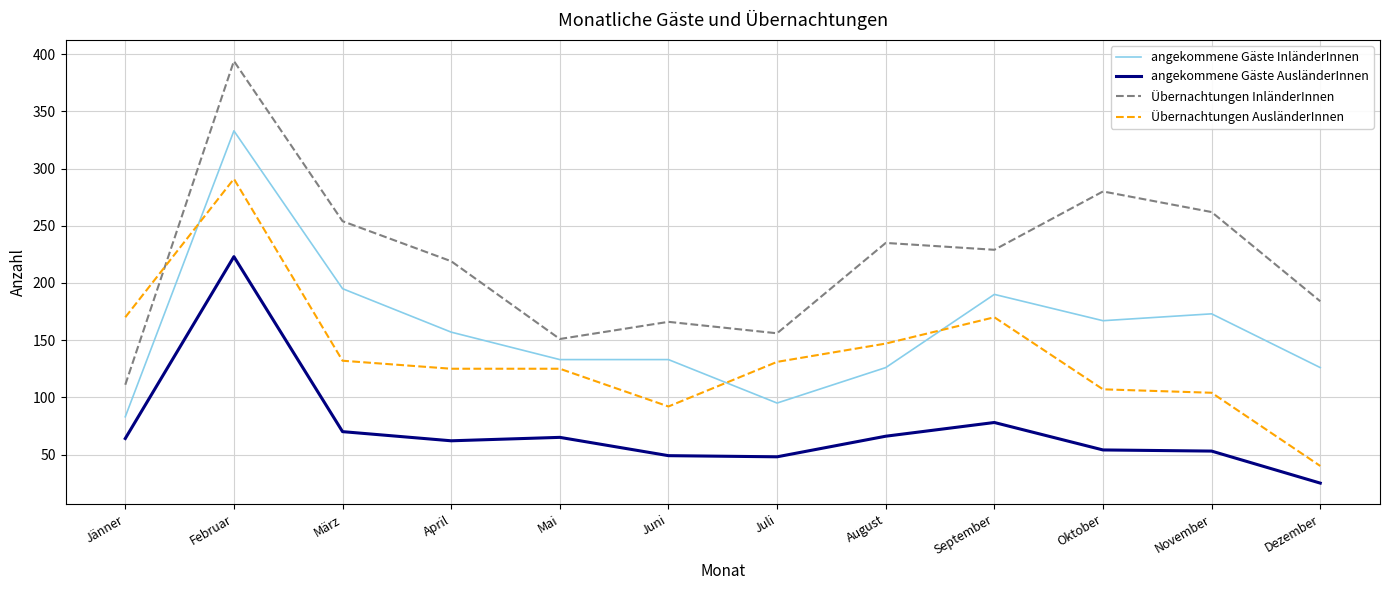

What is the approximate value of Übernachtungen AusländerInnen at Juli?

131